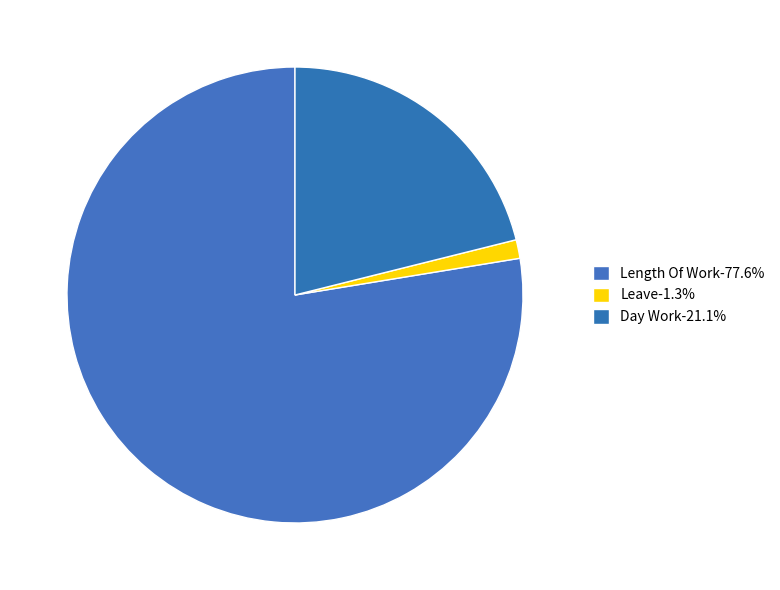

How many slices are in this pie chart?

3